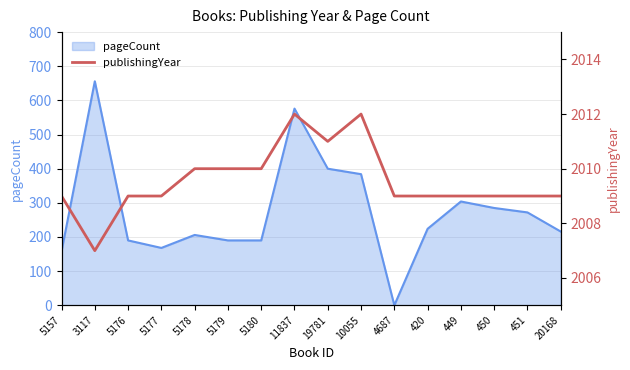

How many values are between 2009 and 2010?

12